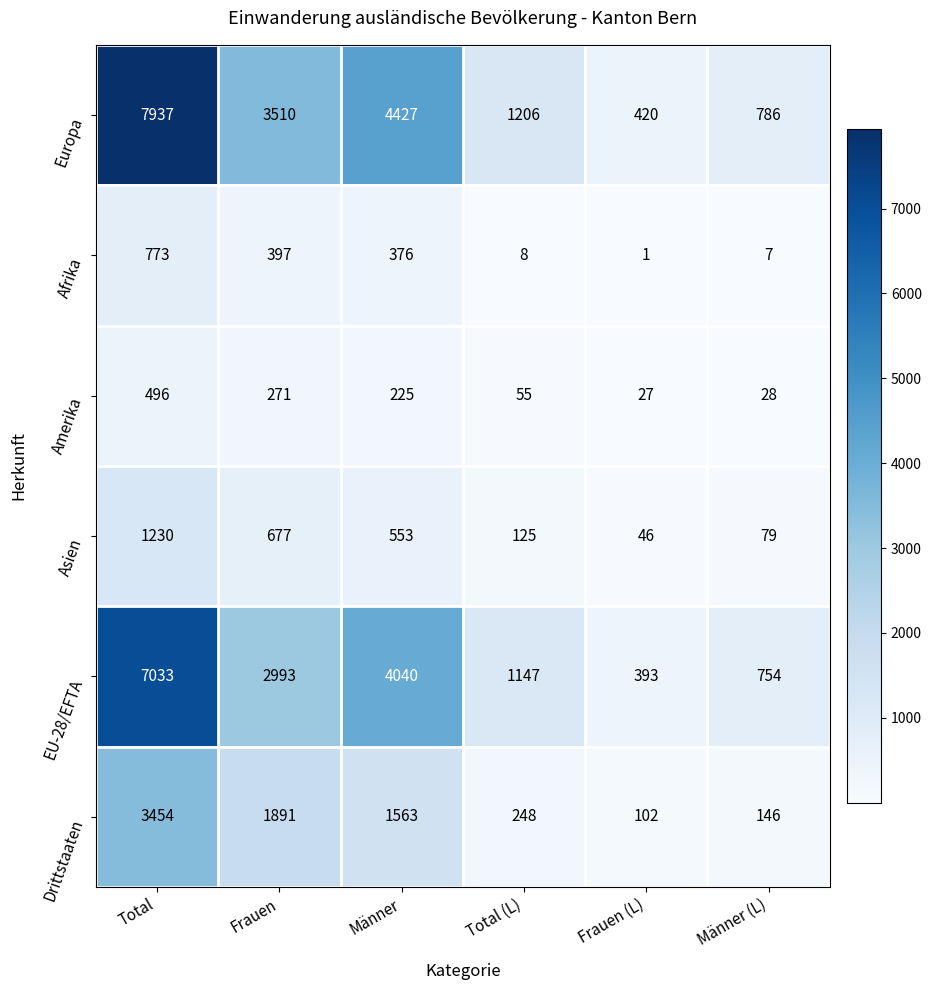

The EU-28/EFTA series shows 393 at Frauen (L). True or false?

True